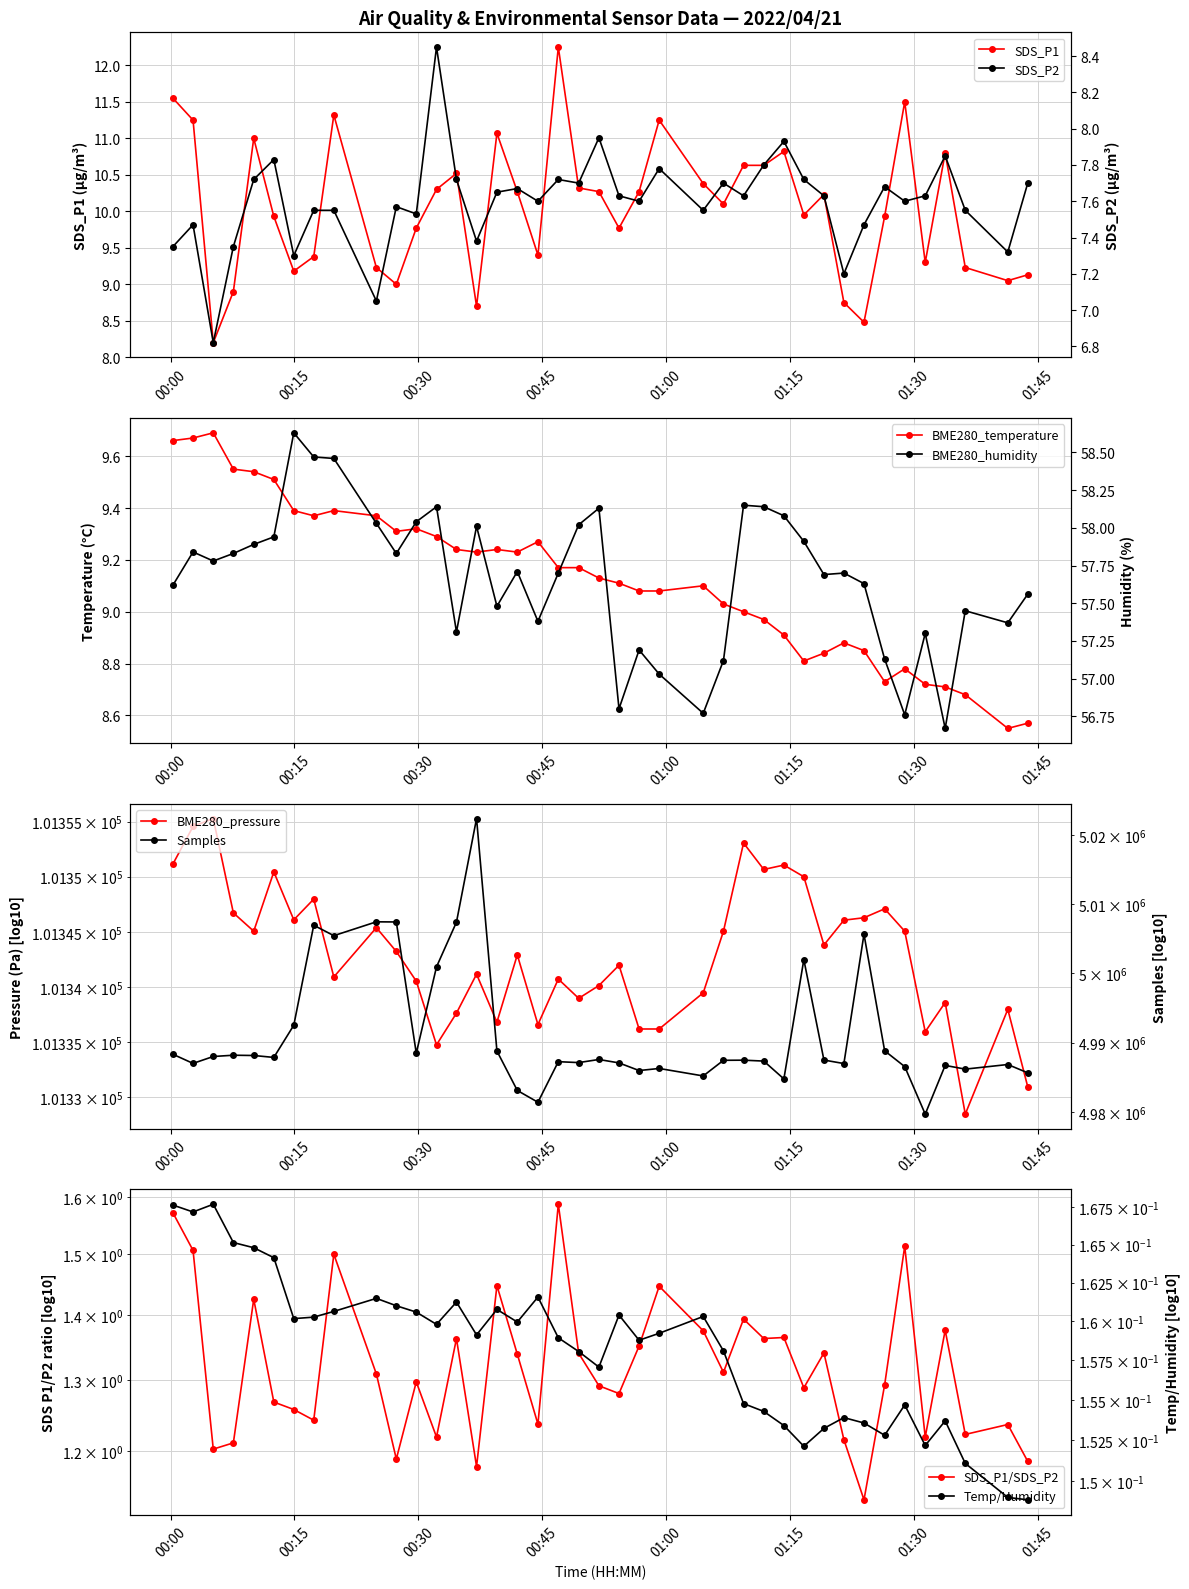

What is the value of the SDS_P1 point at the 25th from the left?

10.4